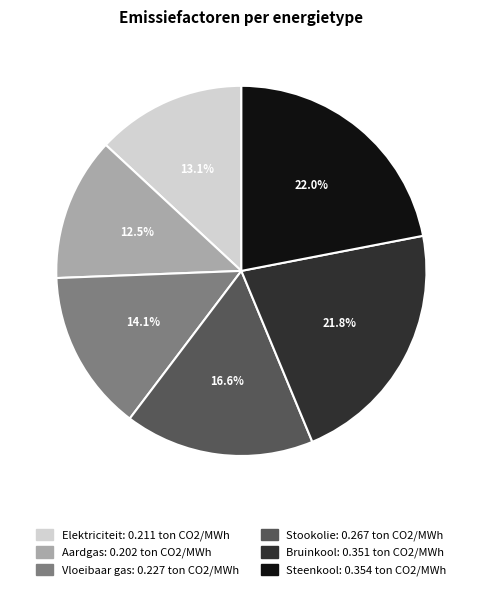

Does Aardgas represent more than half of the total?

No